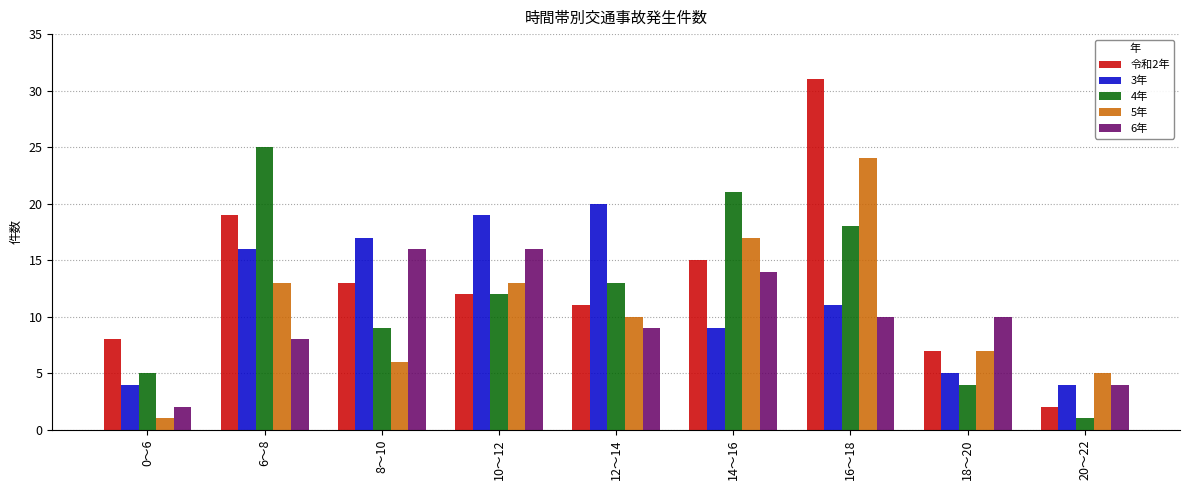

Between 0～6 and 18～20, which series saw the biggest shift?

6年